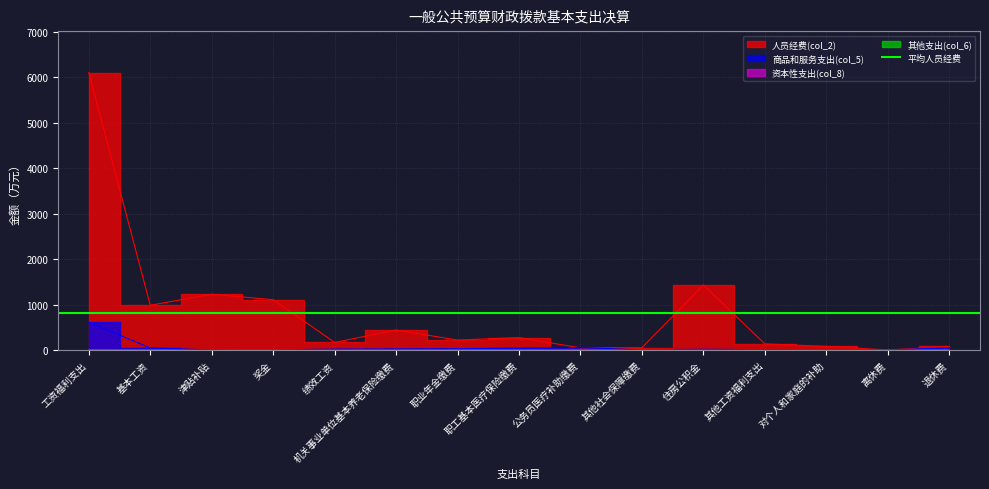

At how many categories does at least one series exceed 827?

5